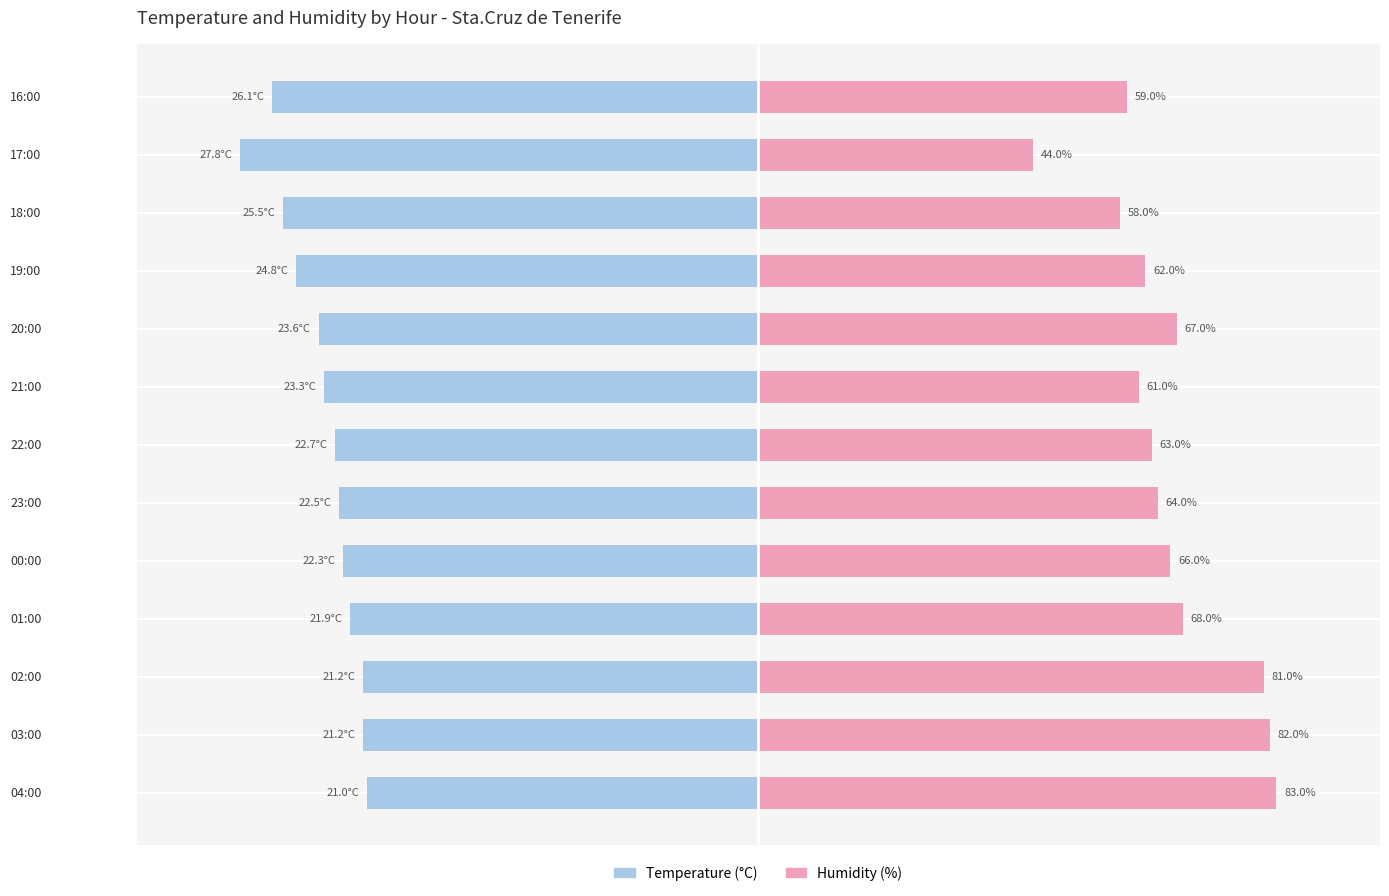

How many bars are there in each group?

2